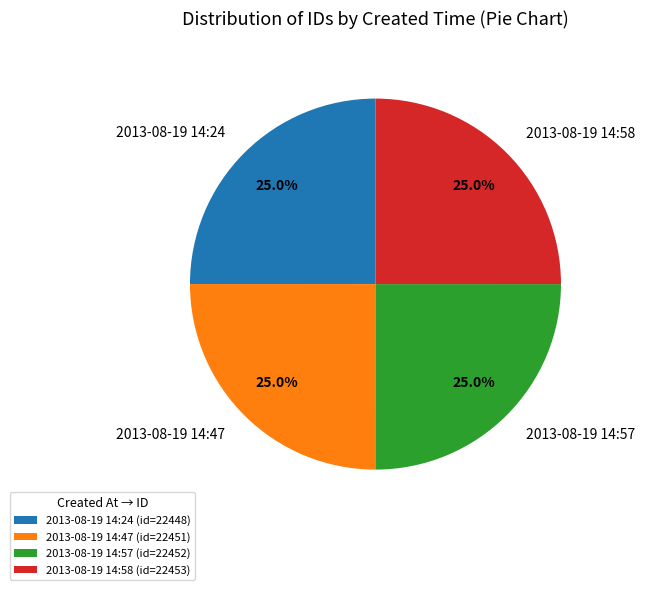

Is it true that 2013-08-19 14:24 is 17% of the pie?

False